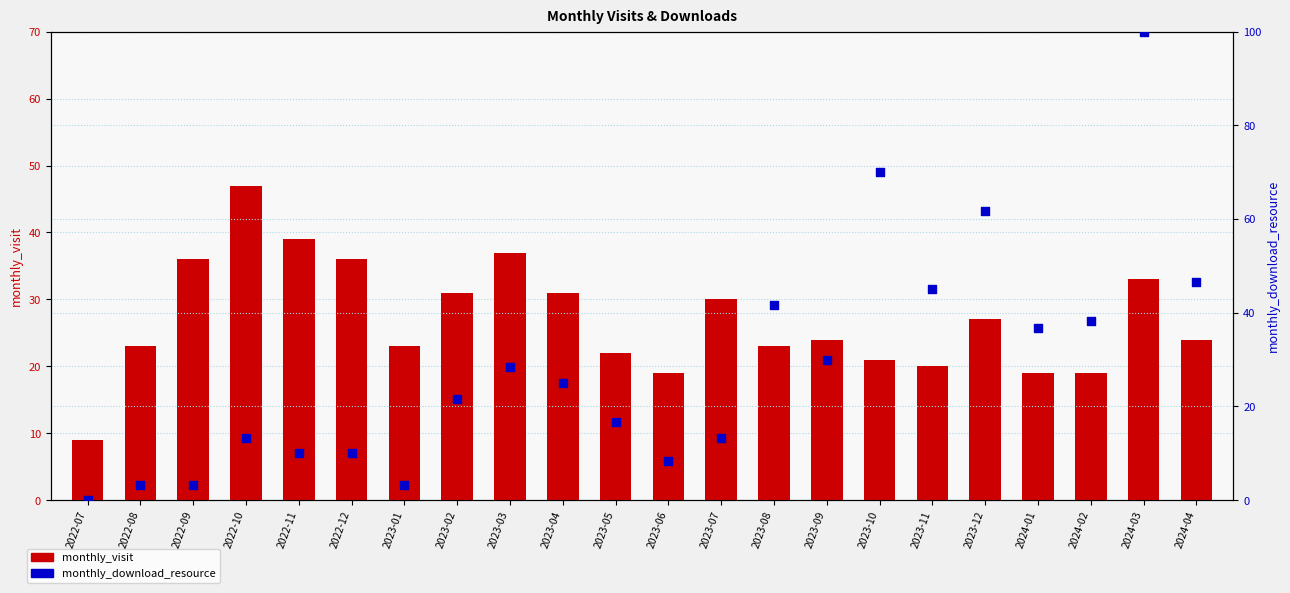

Which series reaches the minimum Y coordinate?

monthly_download_resource